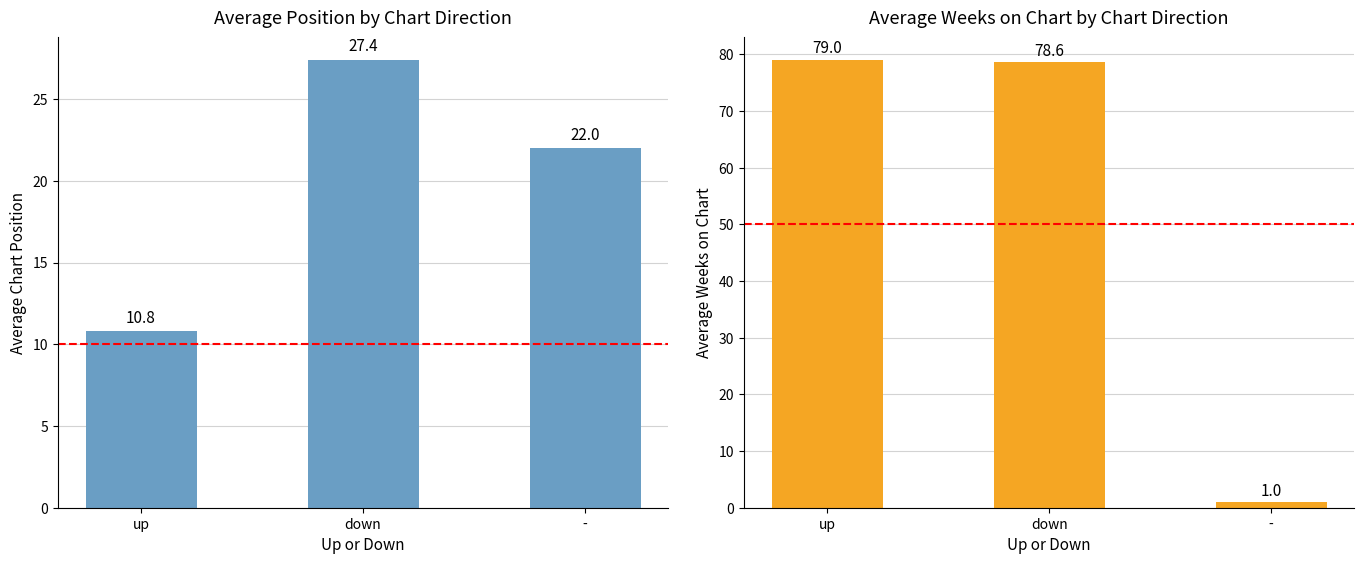

What is the difference between the highest and lowest values at up?

68.2